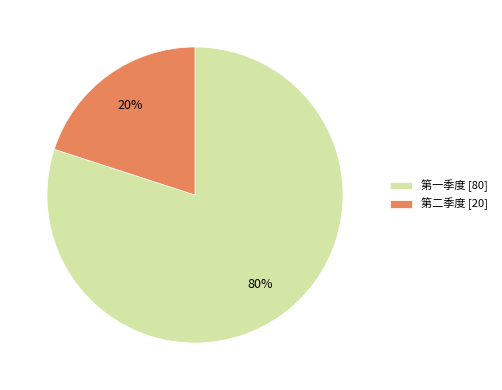

What percentage is the 第一季度 slice, to the nearest percent?

80%